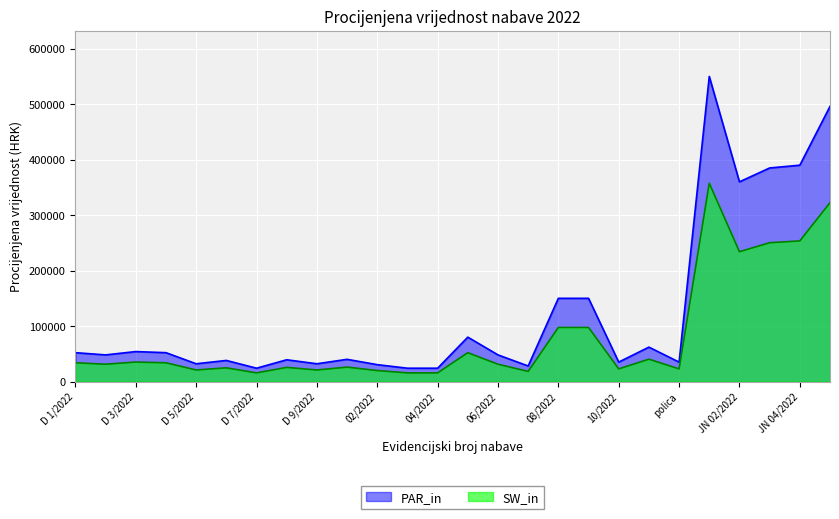

True or false: PAR_in and SW_in cross at least once.

False